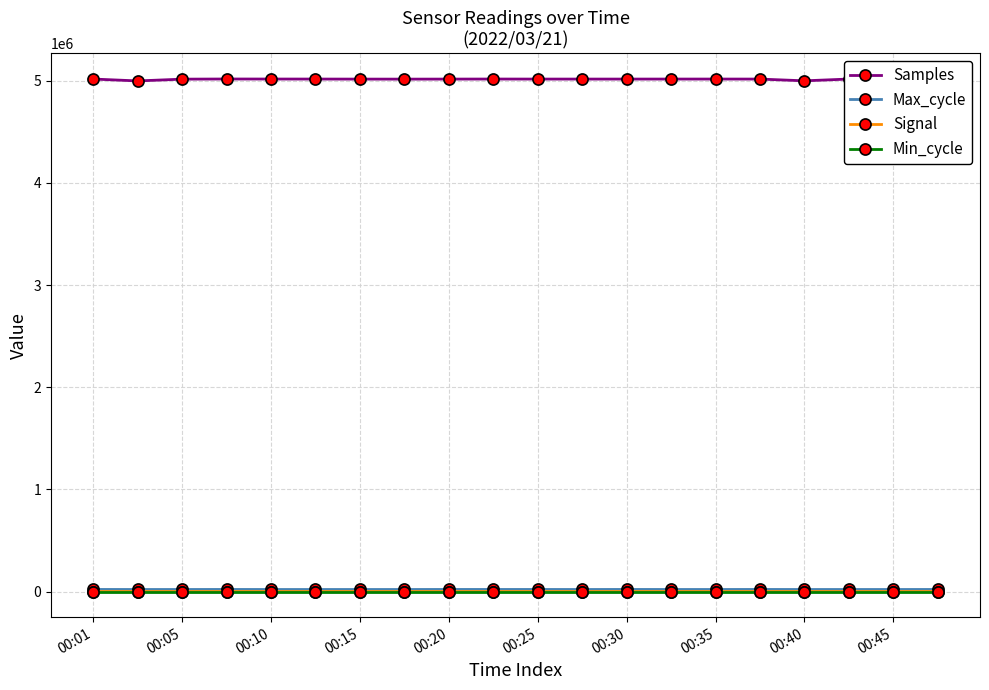

What is the maximum value shown in the chart?

5016476